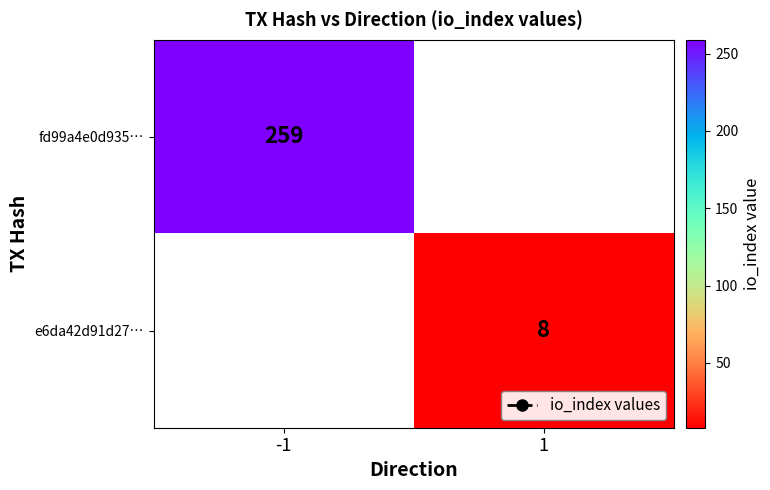

At how many categories does at least one series exceed 134?

1